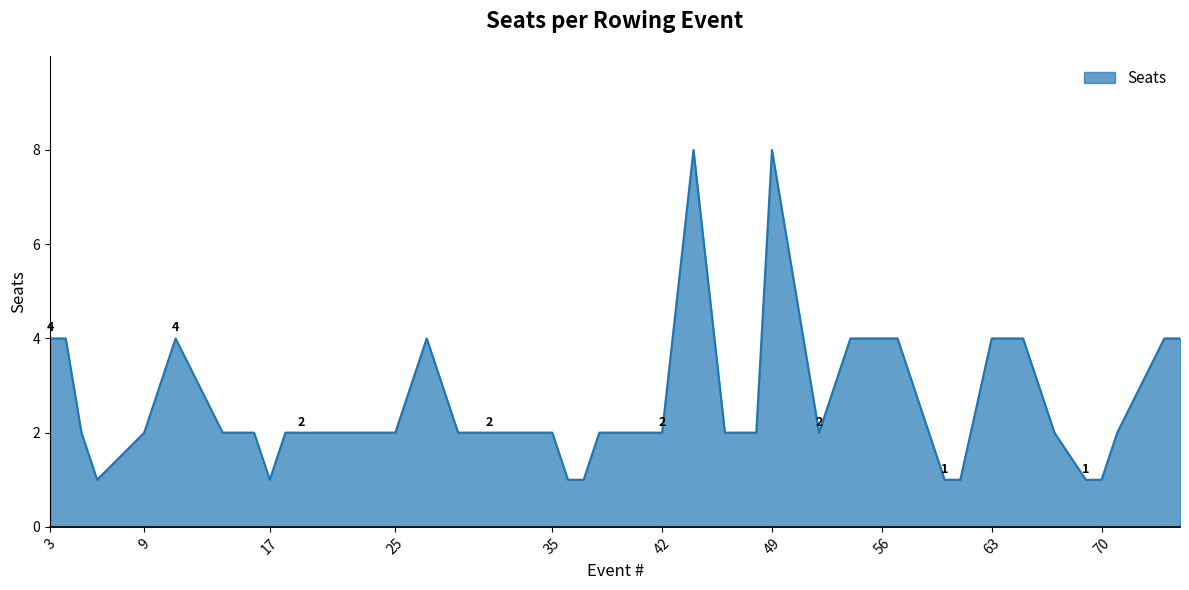

What is the maximum value shown in the chart?

8